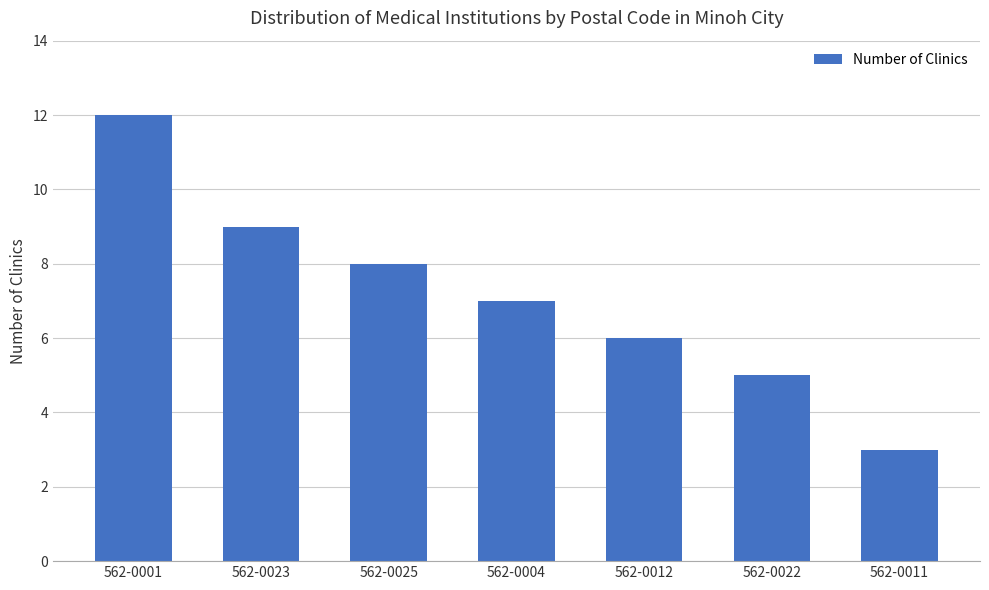

Which category has the lowest value across all series?

562-0011